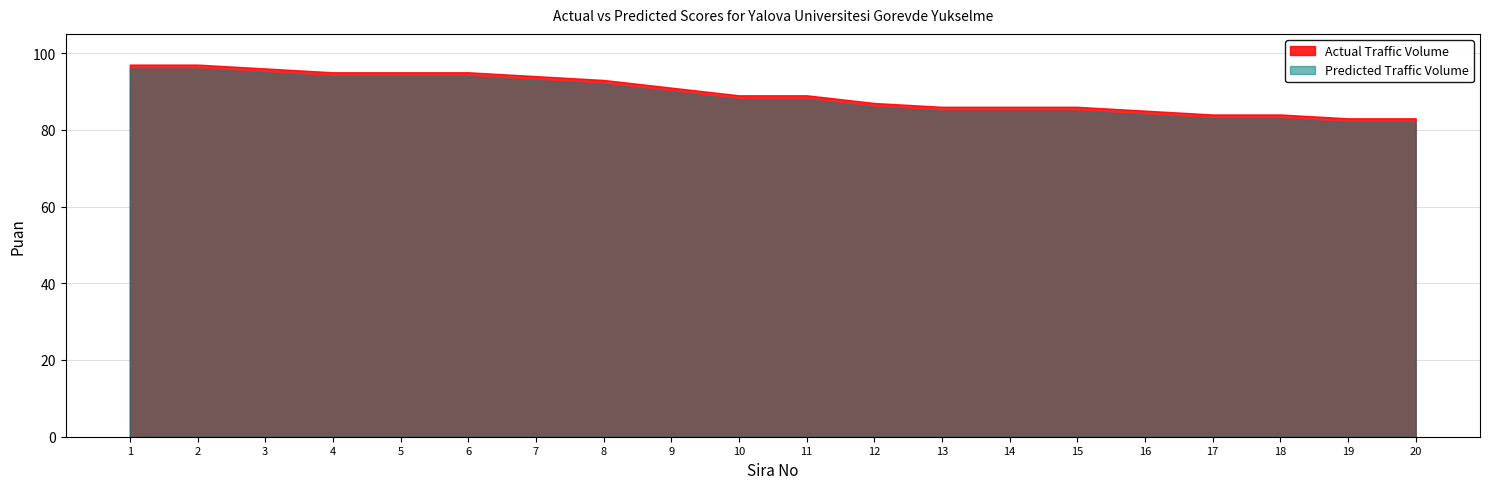

What is the average value of the Predicted Traffic Volume series?

89